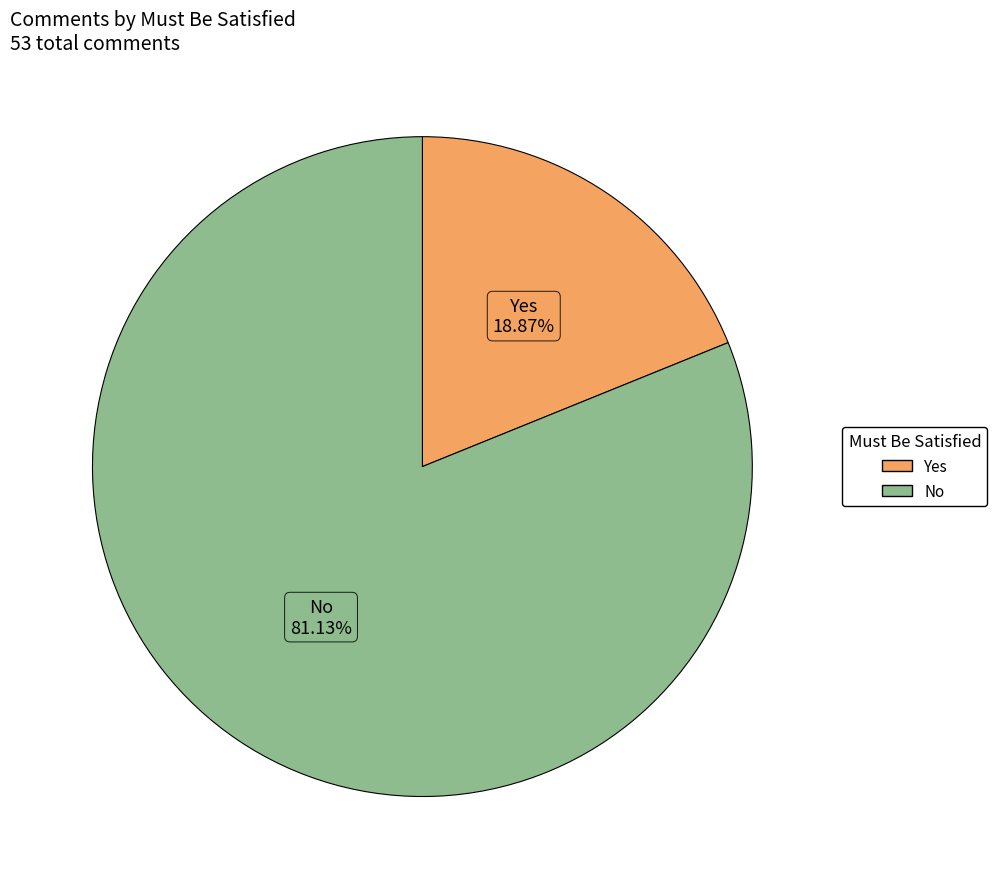

What percentage is the No slice, to the nearest percent?

81%